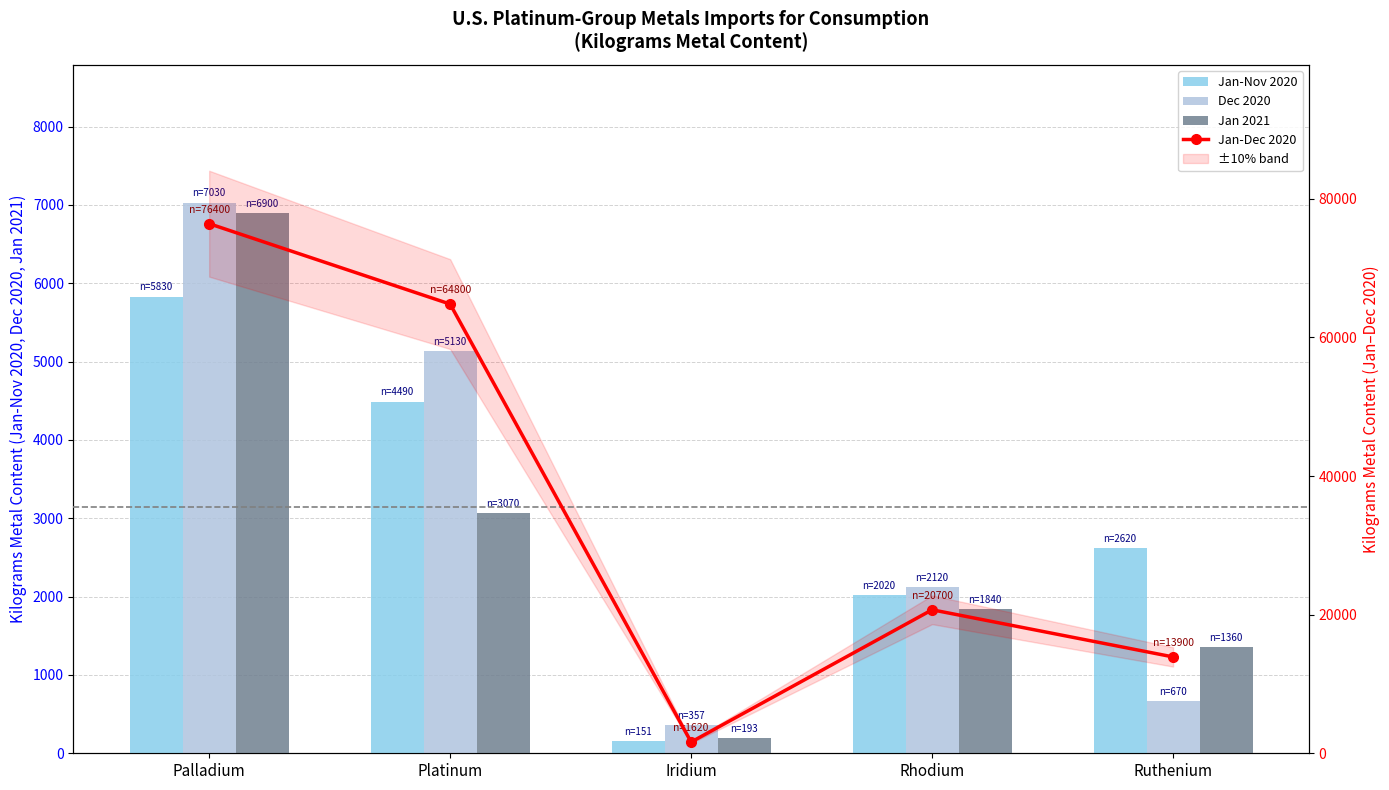

What is the sum of all Jan-Dec 2020 values?

177420